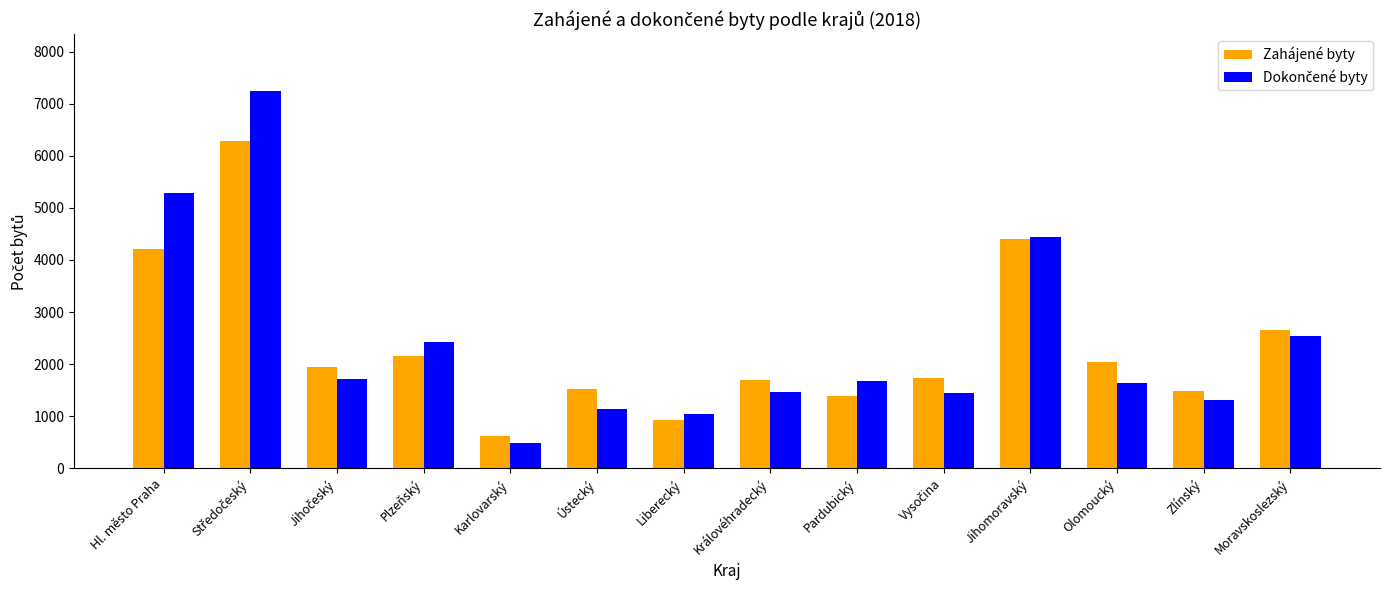

The value of Zahájené byty at Karlovarský is 630. True or false?

True